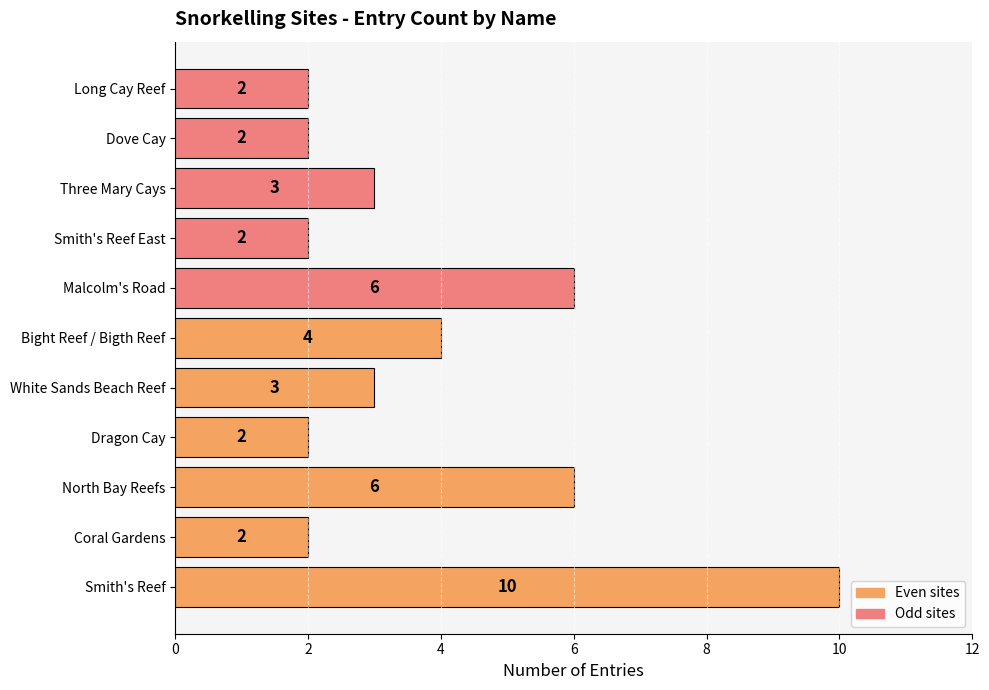

Does the chart contain any negative values?

No